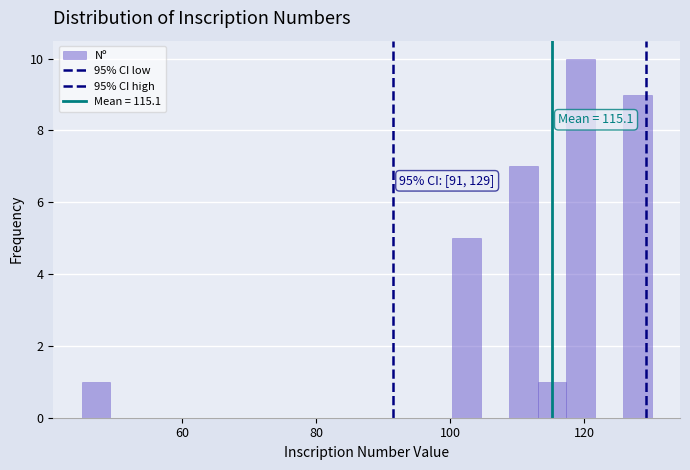

Read against the x-axis, roughly where is the centre of the tallest bar?

120